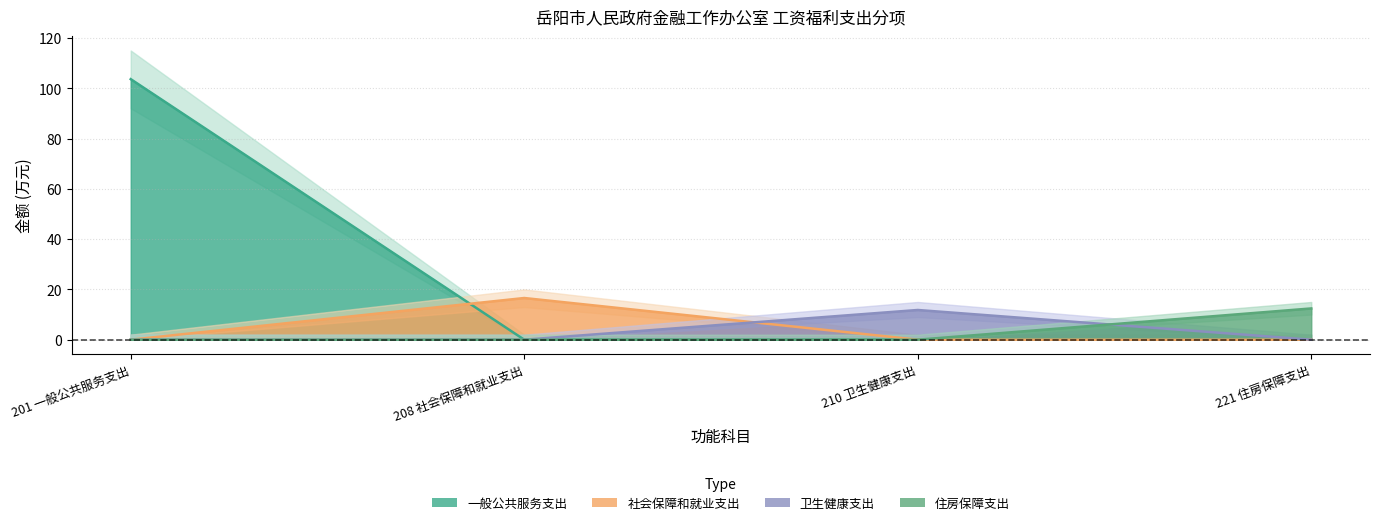

Rank the categories by 卫生健康支出 value from lowest to highest.

201 一般公共服务支出, 208 社会保障和就业支出, 221 住房保障支出, 210 卫生健康支出